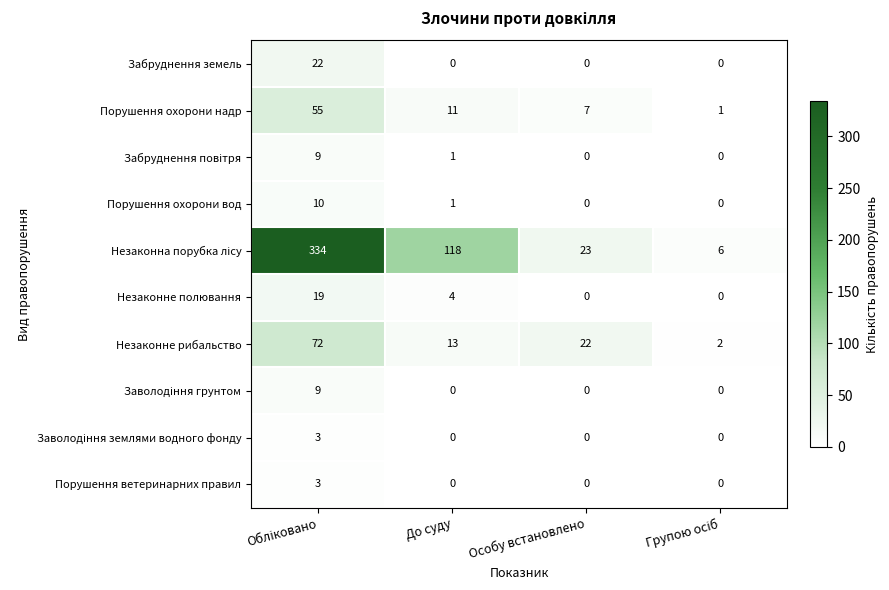

What is the difference between the maximum and second lowest values in the Незаконне рибальство series?

59